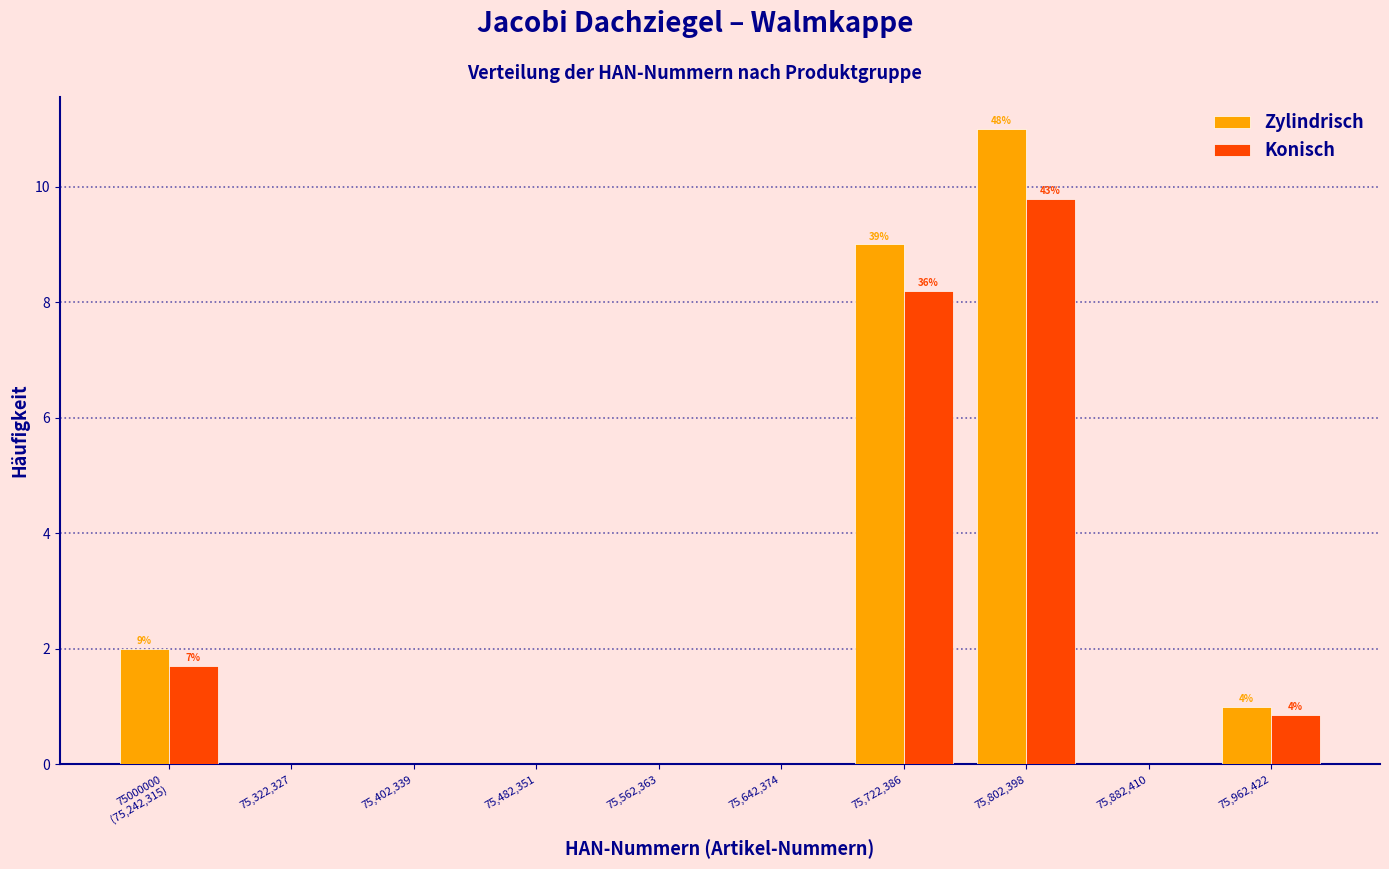

What is the sum of the Konisch values at 75,802,398 and 75,962,422?

10.7